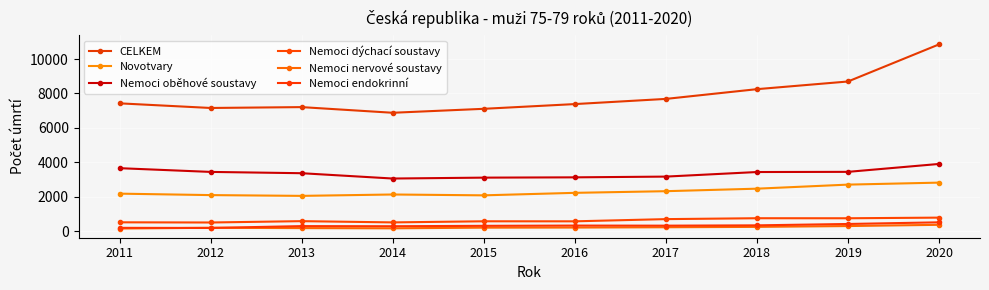

How many distinct data groups are displayed?

6